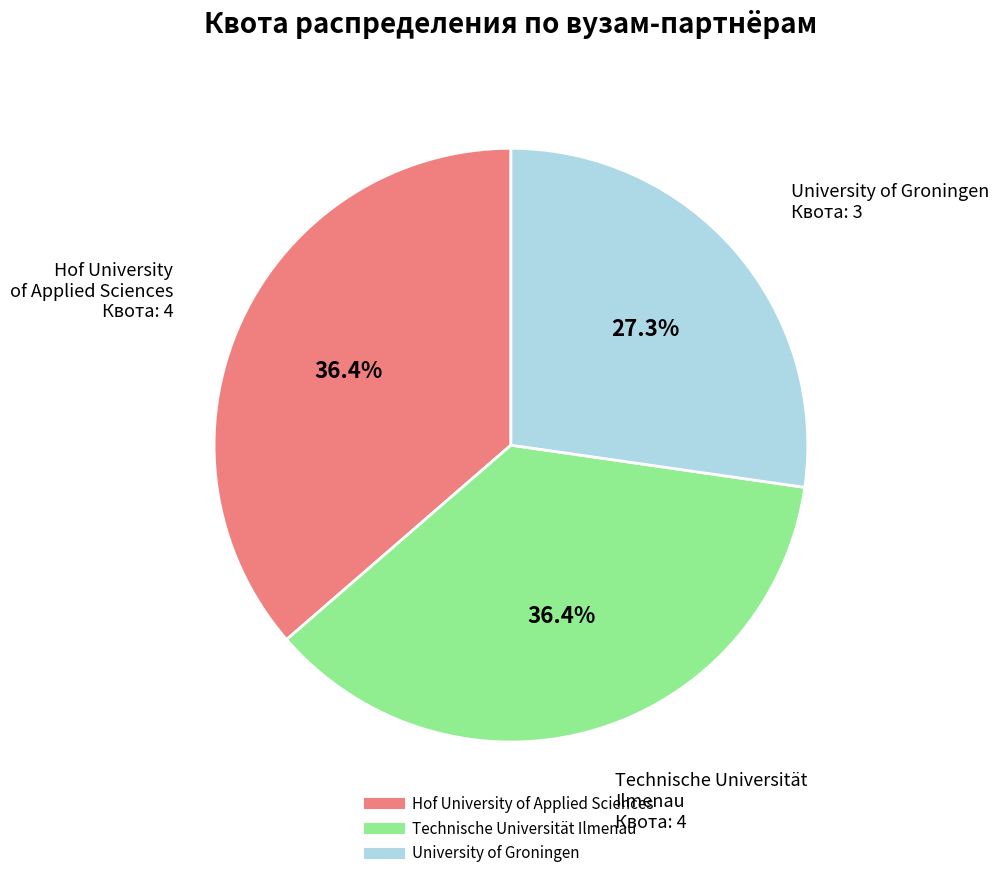

How many slices are in this pie chart?

3